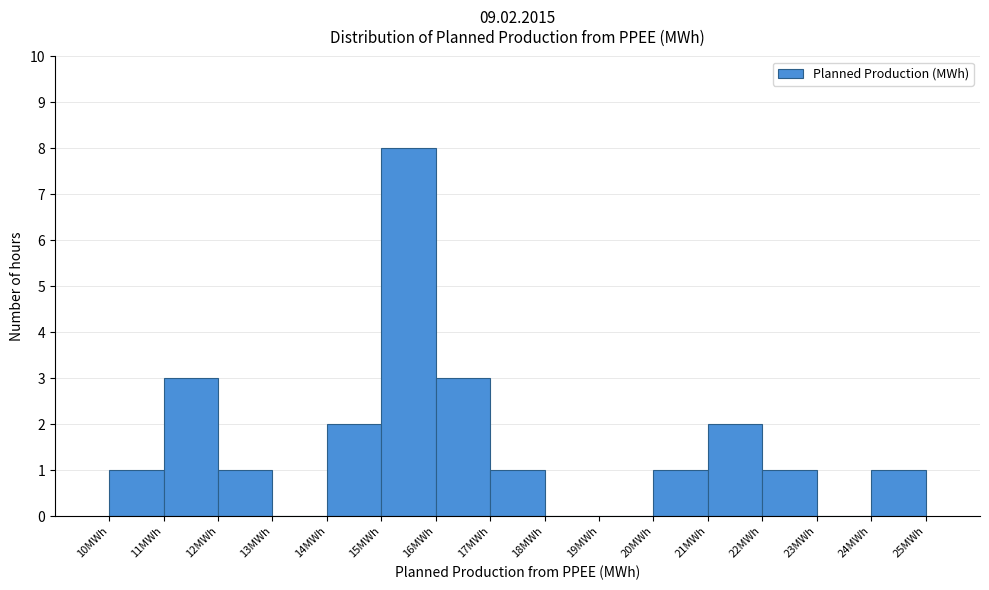

Reading left to right, transcribe this chart: for each bar, give the range it covers on the x-axis and its height. The values are not printed on the chart, so give them approximately, as read against the axis.

10 to 11: 1
11 to 12: 3
12 to 13: 1
13 to 14: 0
14 to 15: 2
15 to 16: 8
16 to 17: 3
17 to 18: 1
18 to 19: 0
19 to 20: 0
20 to 21: 1
21 to 22: 2
22 to 23: 1
23 to 24: 0
24 to 25: 1